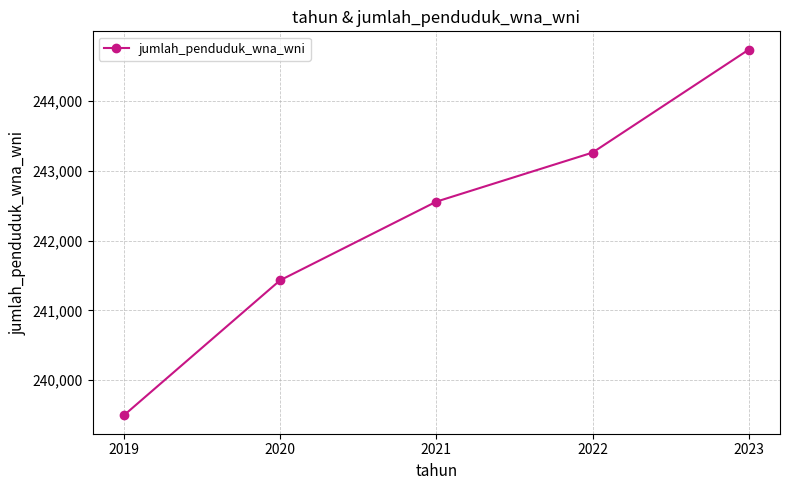

True or false: the data has more than 2 interior local peaks.

False